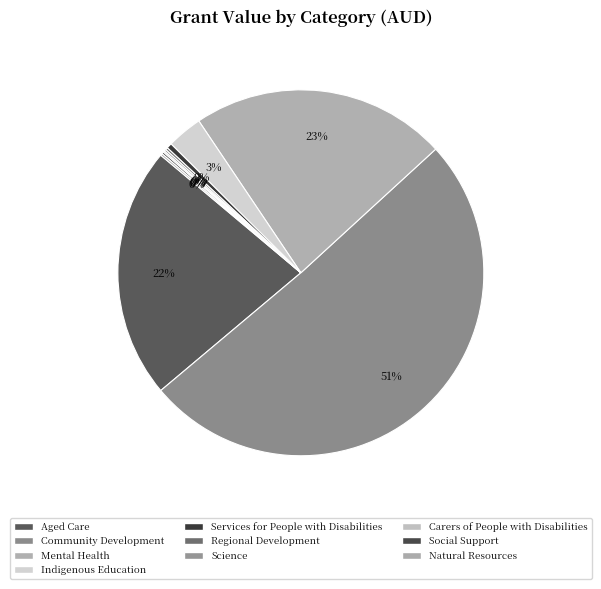

Is it true that Aged Care is 32% of the pie?

False